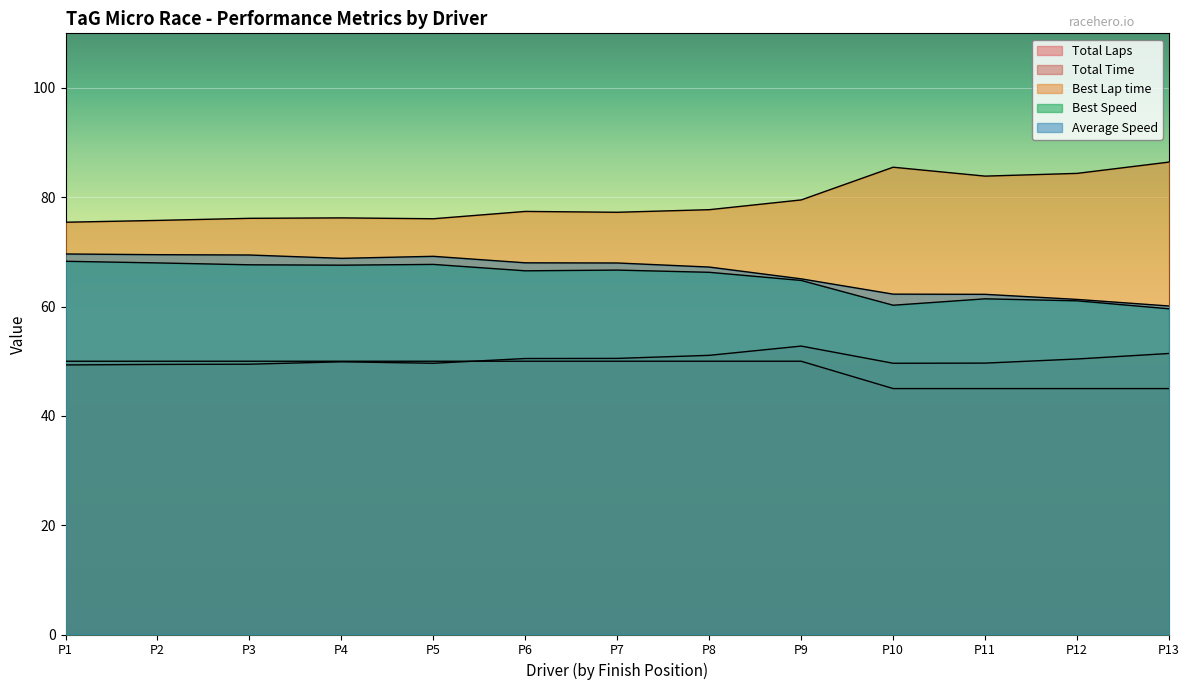

What is the value of the Total Time point at the 4th from the left?

49.9